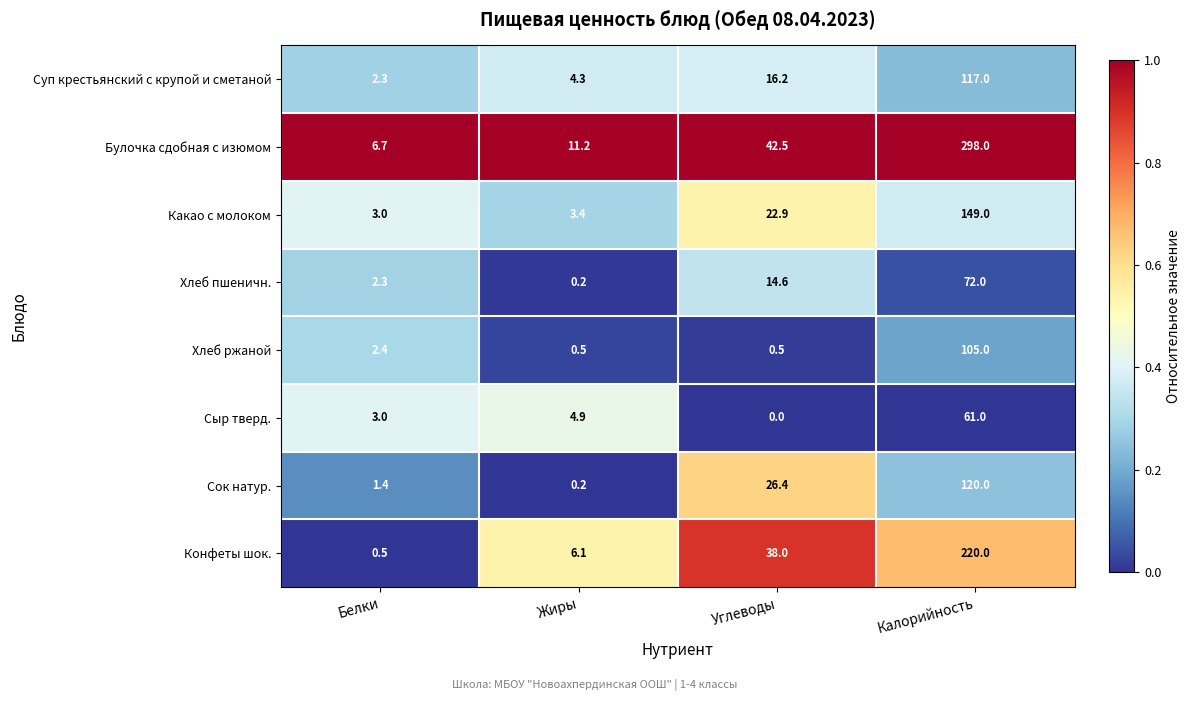

Is the value of Хлеб пшеничн. at Белки greater than the value of Хлеб ржаной at Жиры?

Yes